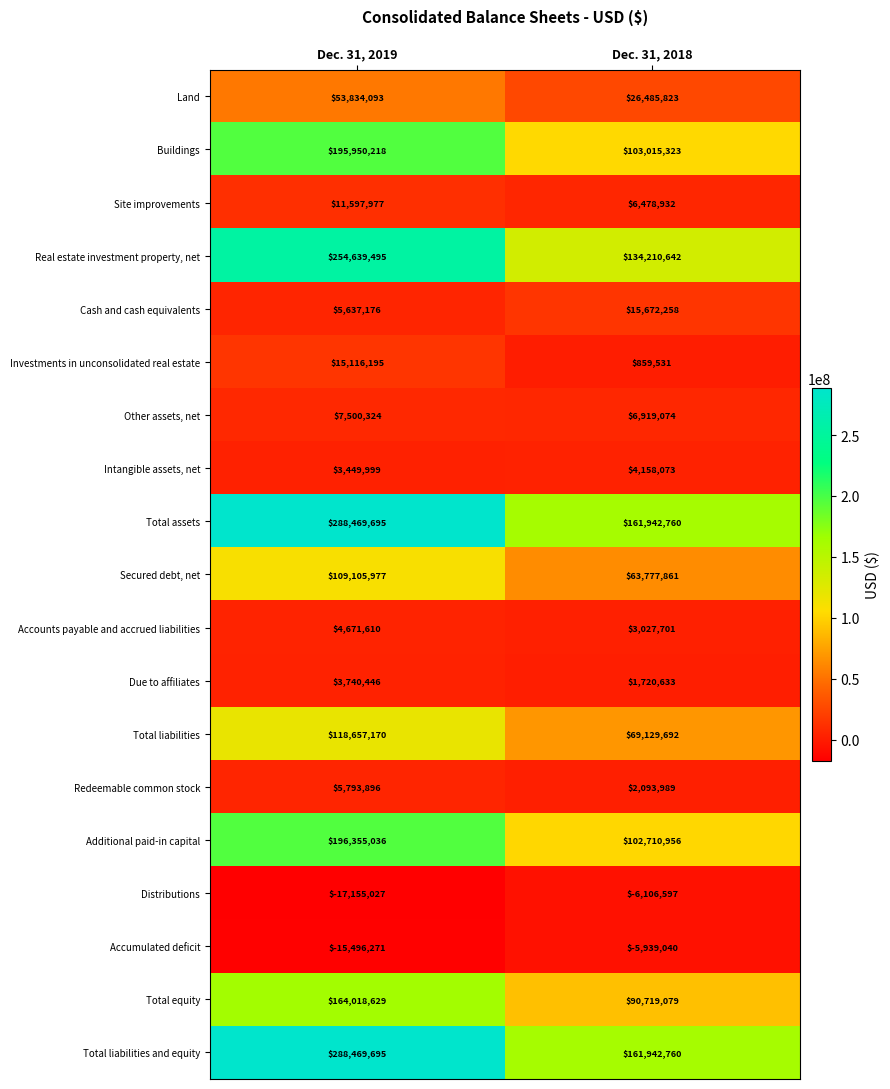

The Secured debt, net series shows 63542631 at Dec. 31, 2019. True or false?

False